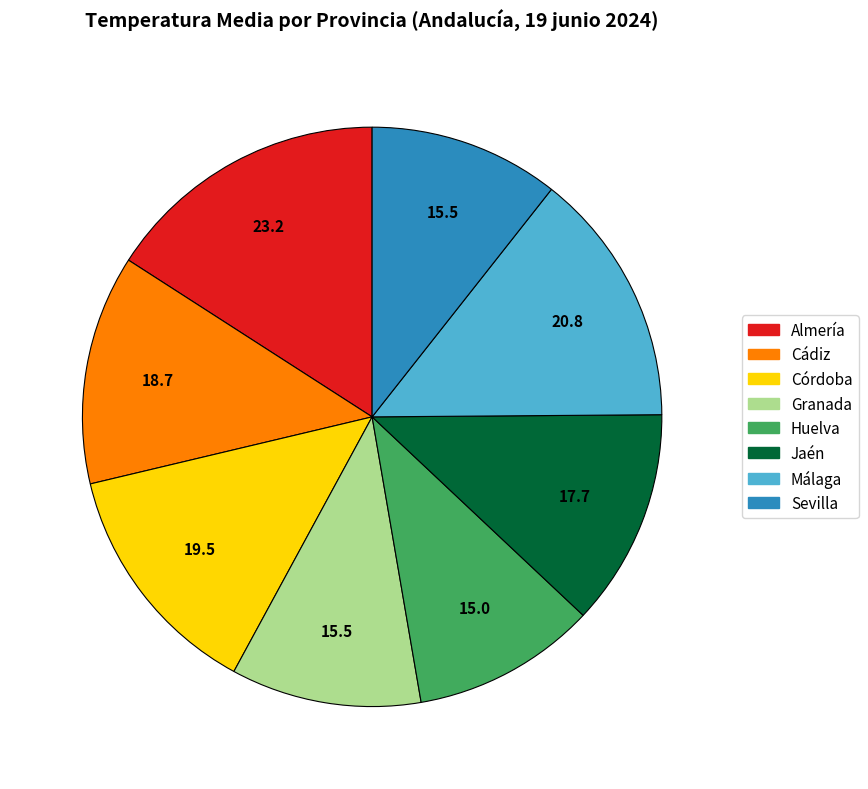

Does Sevilla represent more than half of the total?

No